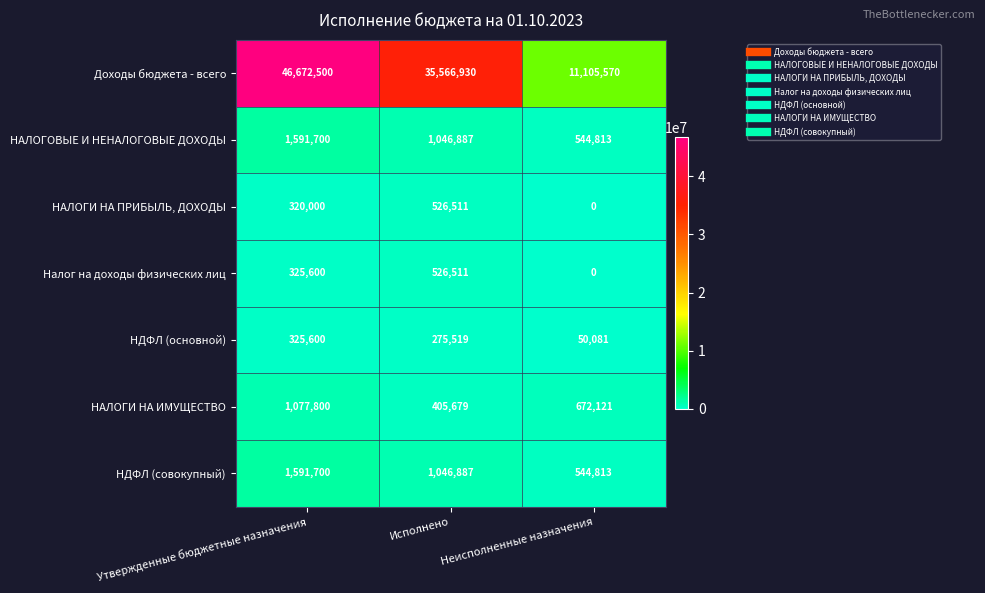

Is it true that НАЛОГИ НА ПРИБЫЛЬ, ДОХОДЫ equals 0 at Неисполненные назначения?

True